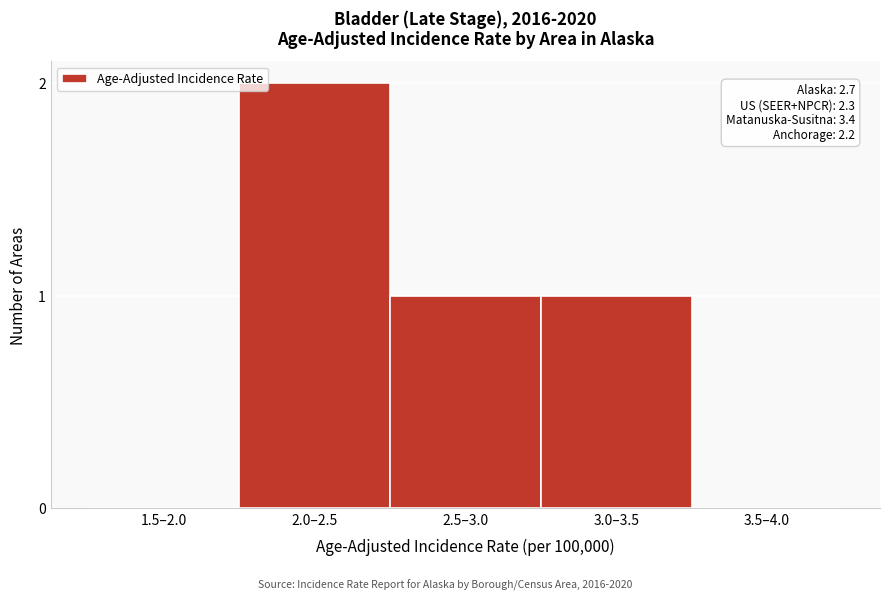

Reading left to right, what are all the values shown in this chart?

1.5–2.0=0	2.0–2.5=2	2.5–3.0=1	3.0–3.5=1	3.5–4.0=0